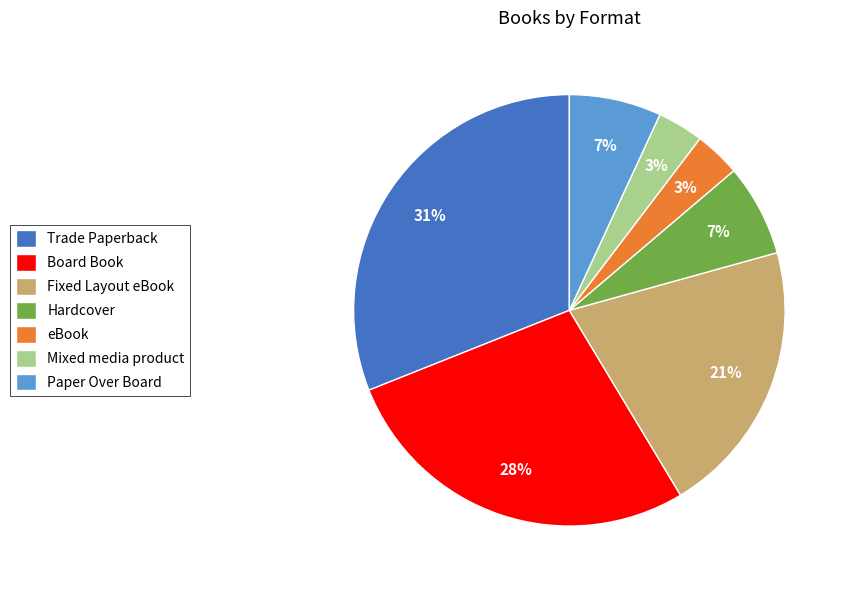

What is the largest slice in the pie chart?

Trade Paperback